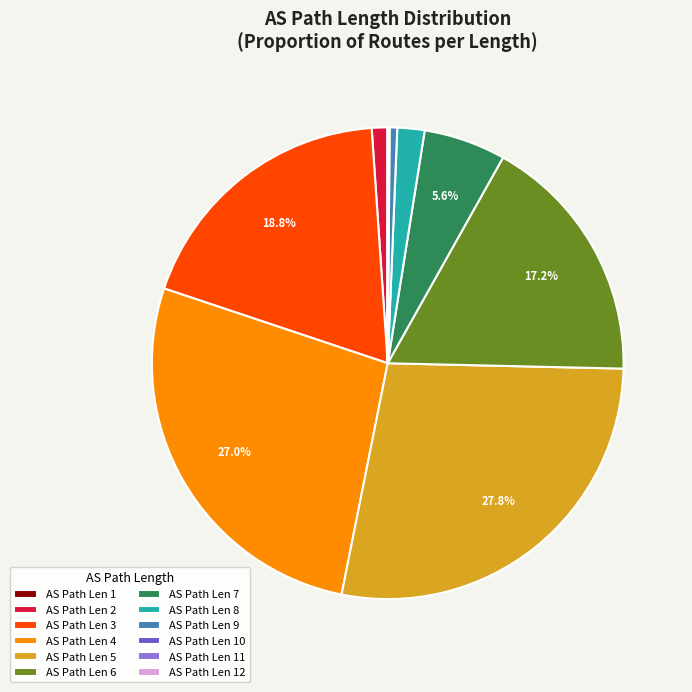

What is the largest slice in the pie chart?

AS Path Len 5